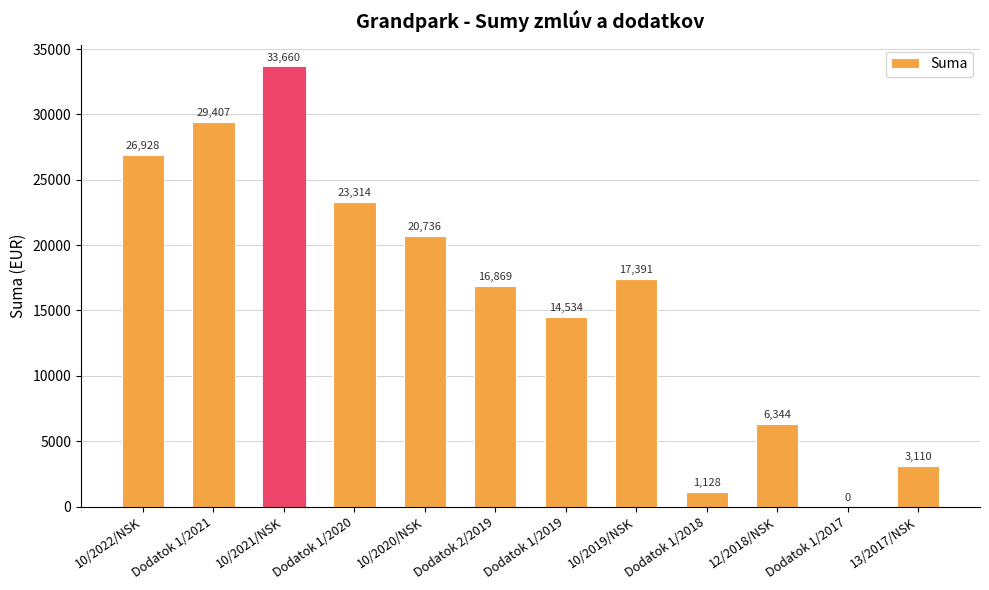

How many values are above zero?

11